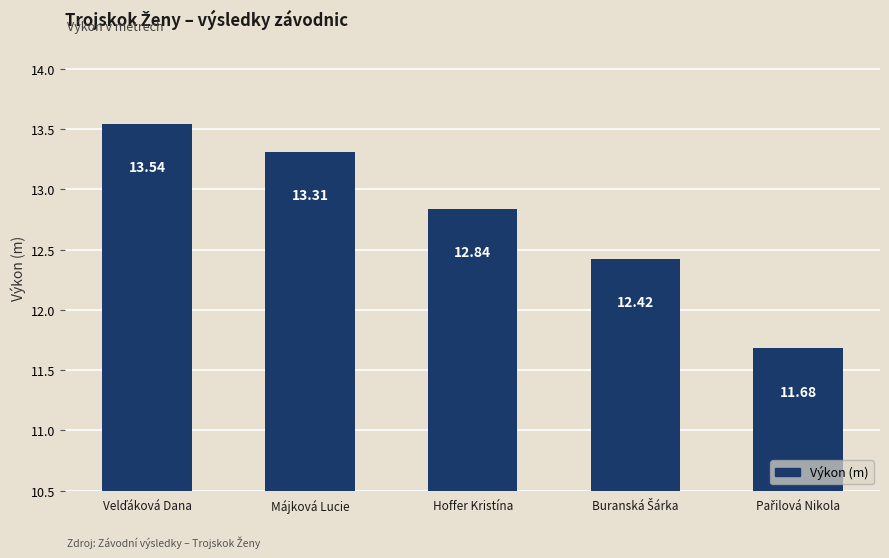

What is the label of the 3rd bar from the right?

Hoffer Kristína